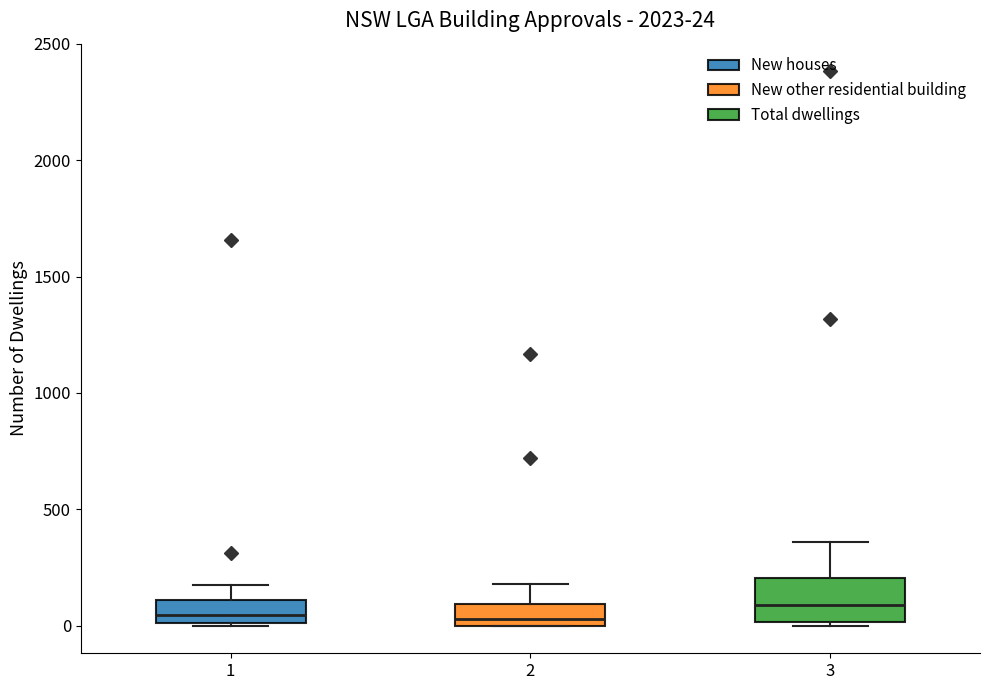

Comparing the boxes themselves (not the whiskers), which one is the tallest?

3